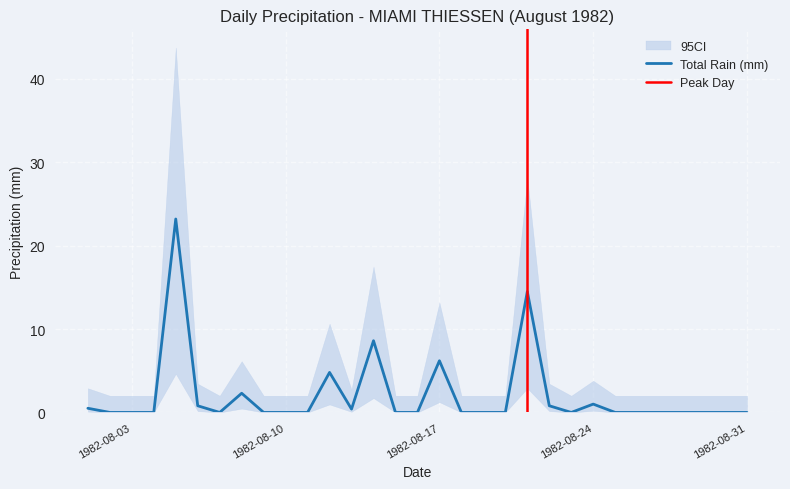

The chart shows a value of 0.4 at 1982-08-22. True or false?

False